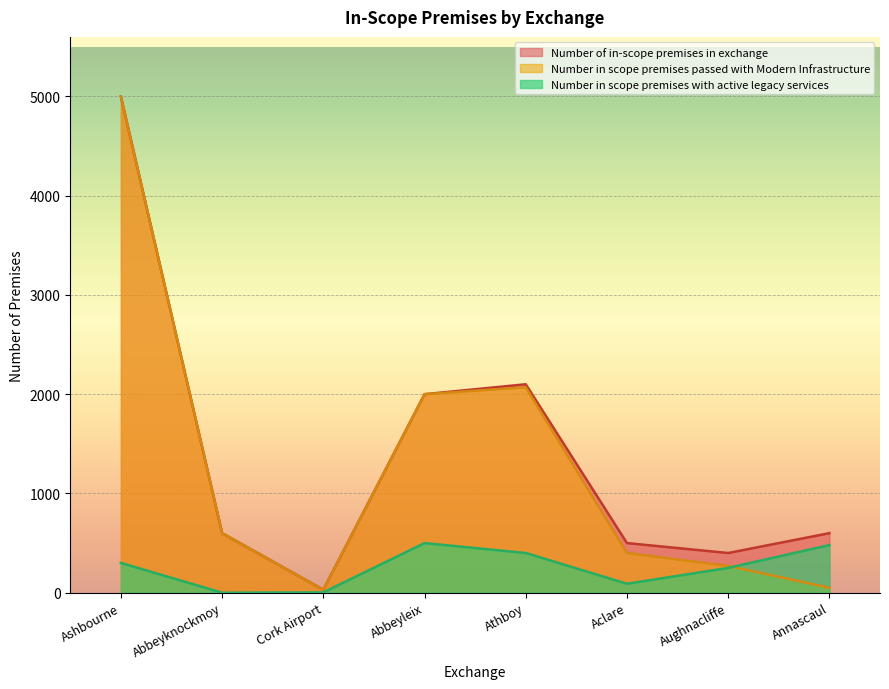

Between Aclare and Annascaul, which series saw the biggest shift?

Number of in scope premises with active legacy services